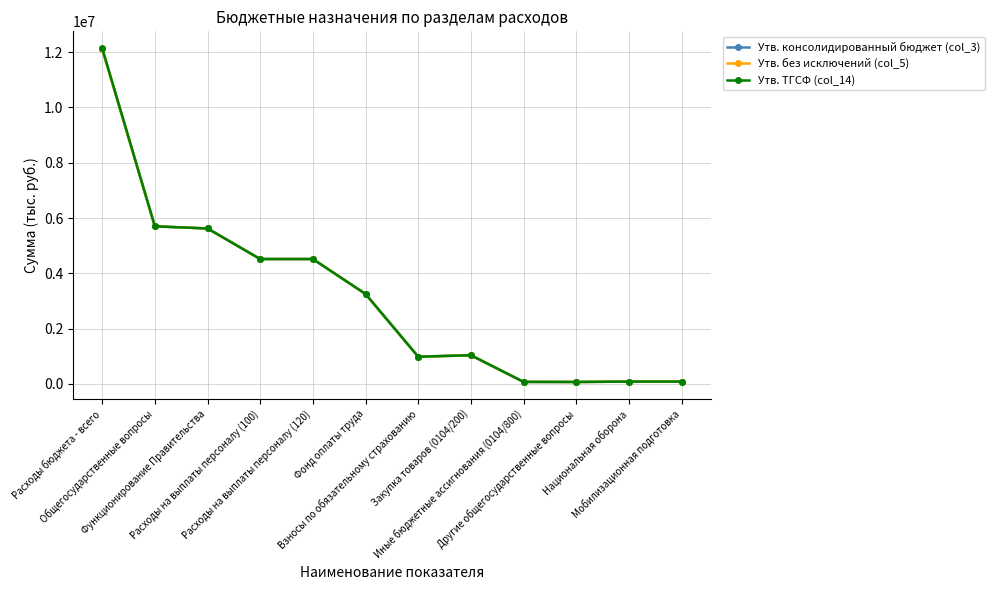

How many lines are shown in the chart?

3